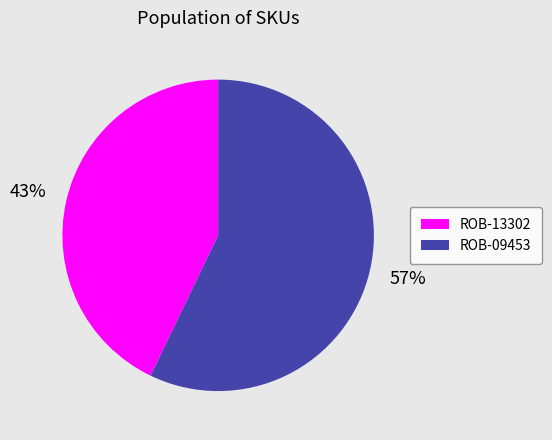

What is the largest slice in the pie chart?

ROB-09453